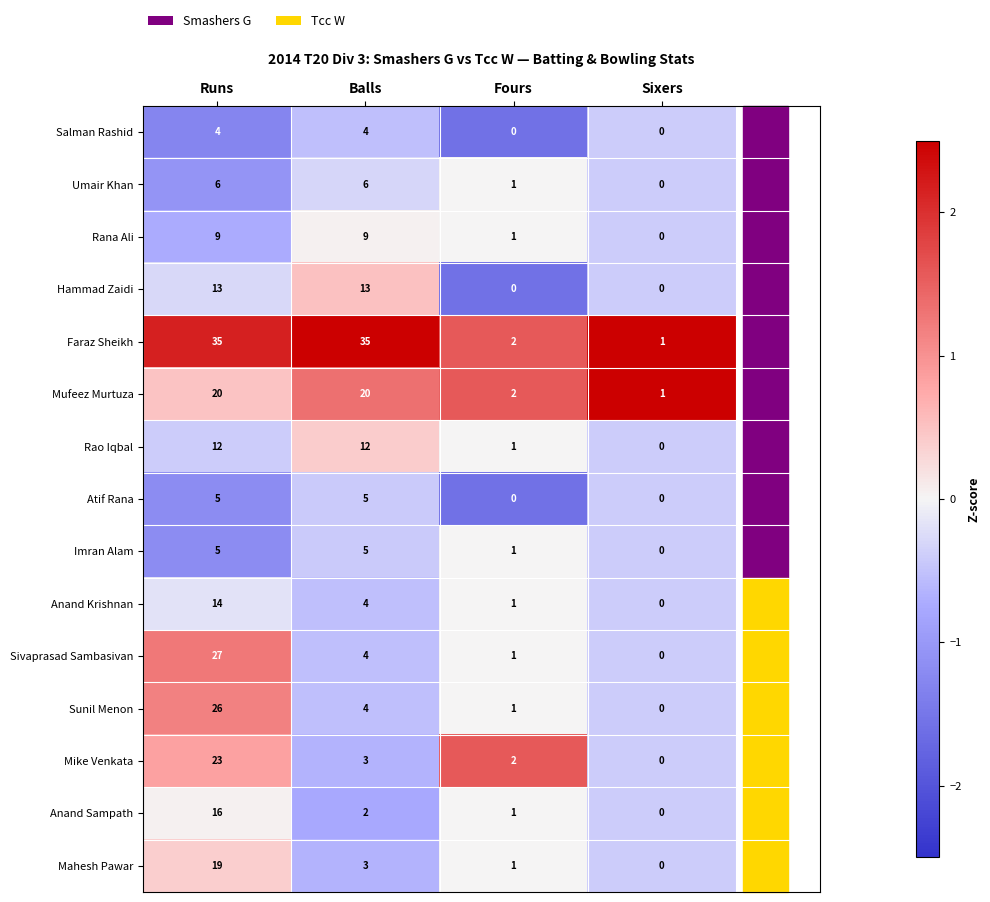

What is the difference between the maximum and minimum values in the Imran Alam series?

5